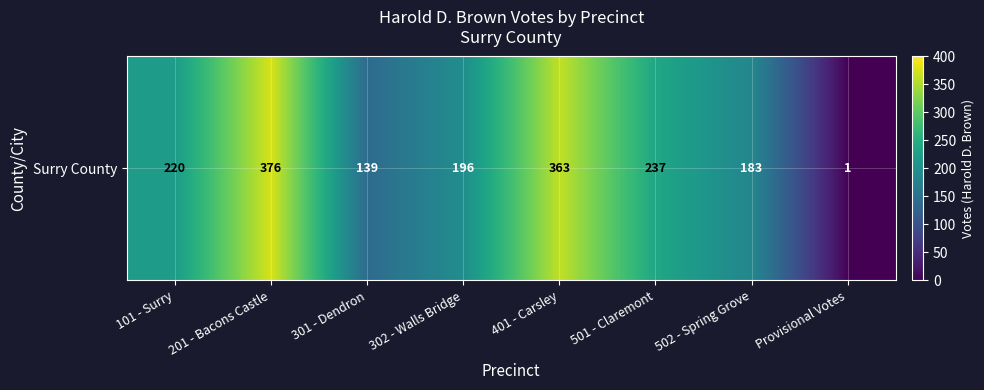

Which category has the highest value across all series?

201 - Bacons Castle